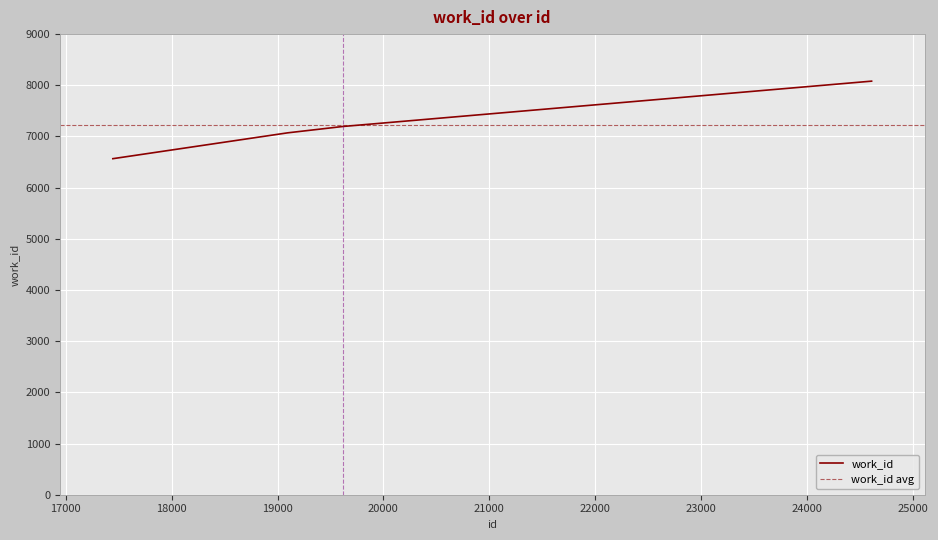

Is this an area chart (filled region under the line)?

No